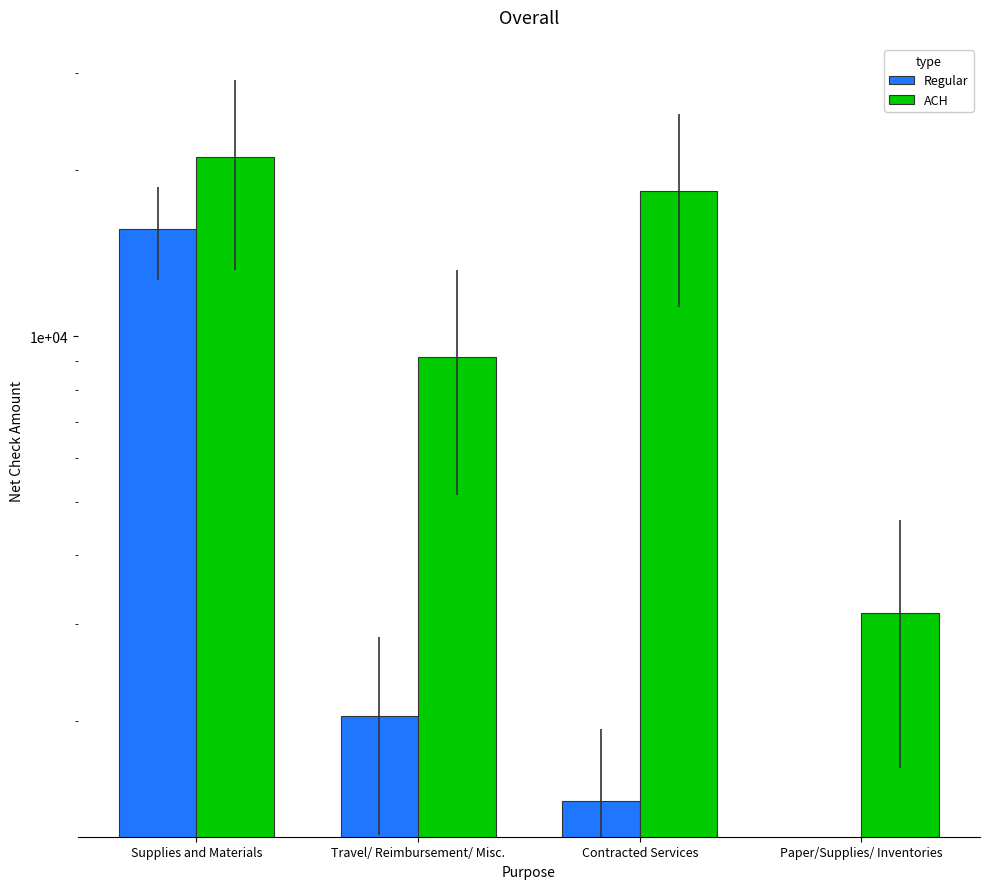

At which label does Regular first exceed 2042?

Supplies and Materials